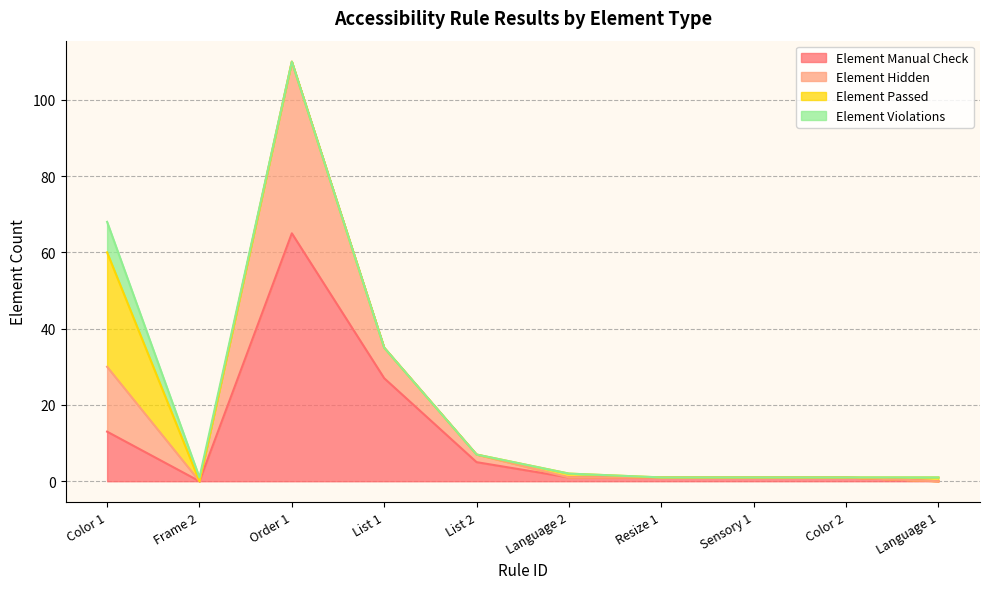

At which label is Element Manual Check closest to 32?

List 1